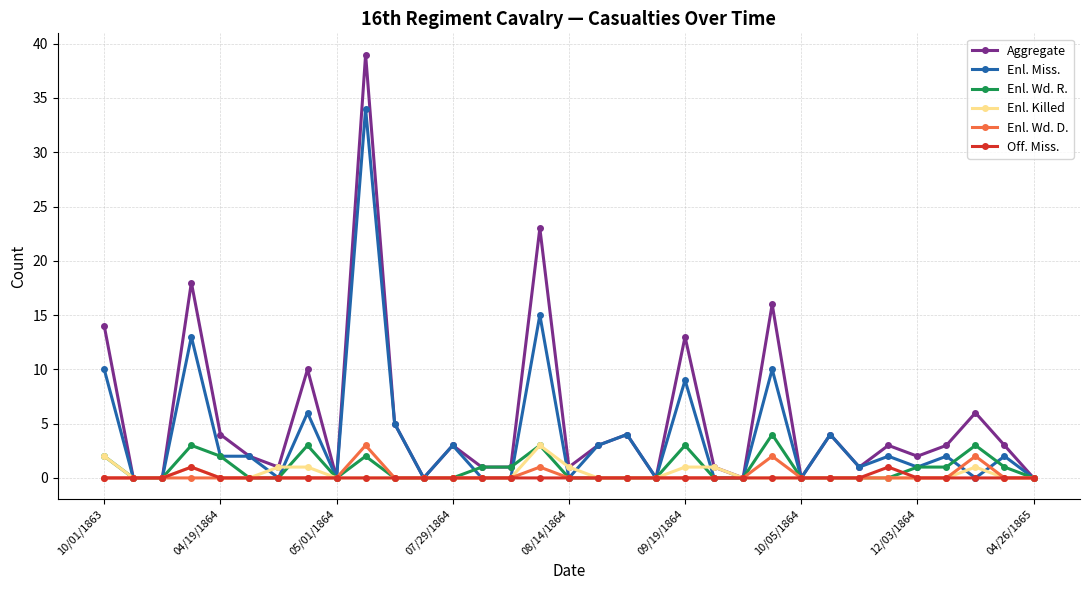

Does the chart display data point markers on the line(s)?

Yes